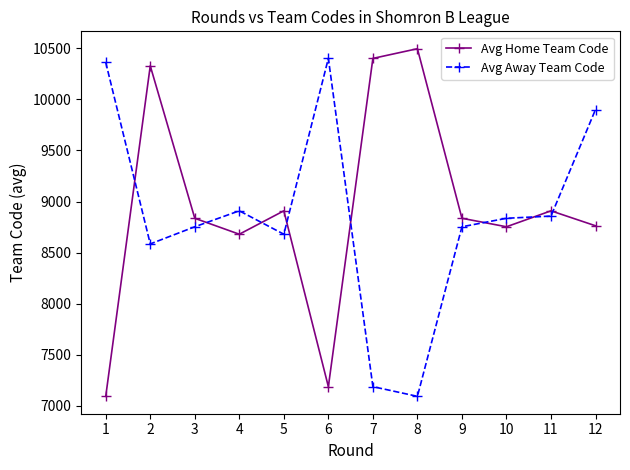

What is the total value across all series at 2?

18914.0